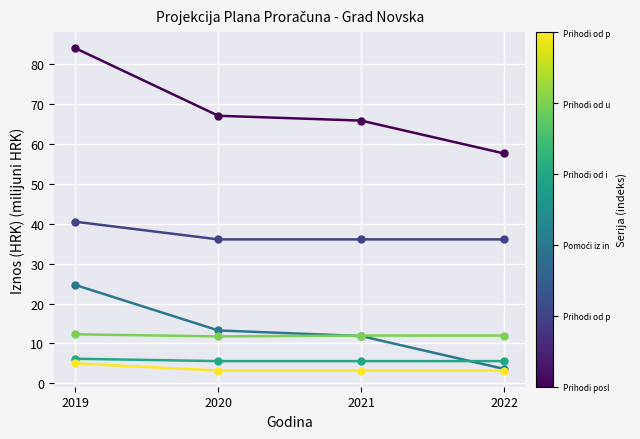

What is the difference between the highest and lowest values at 2019?

79.1